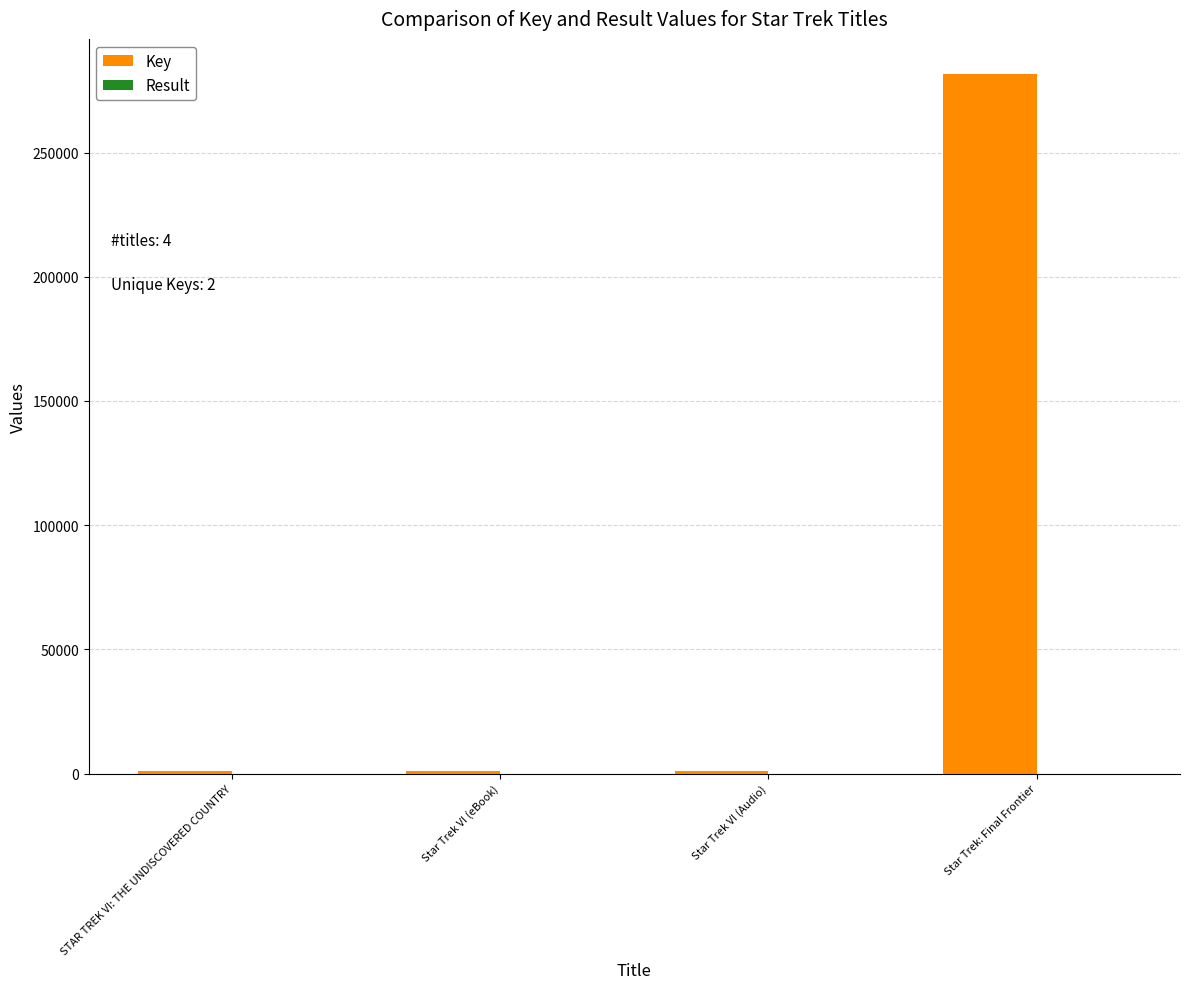

At which category does the chart reach its peak across all series?

Star Trek: Final Frontier